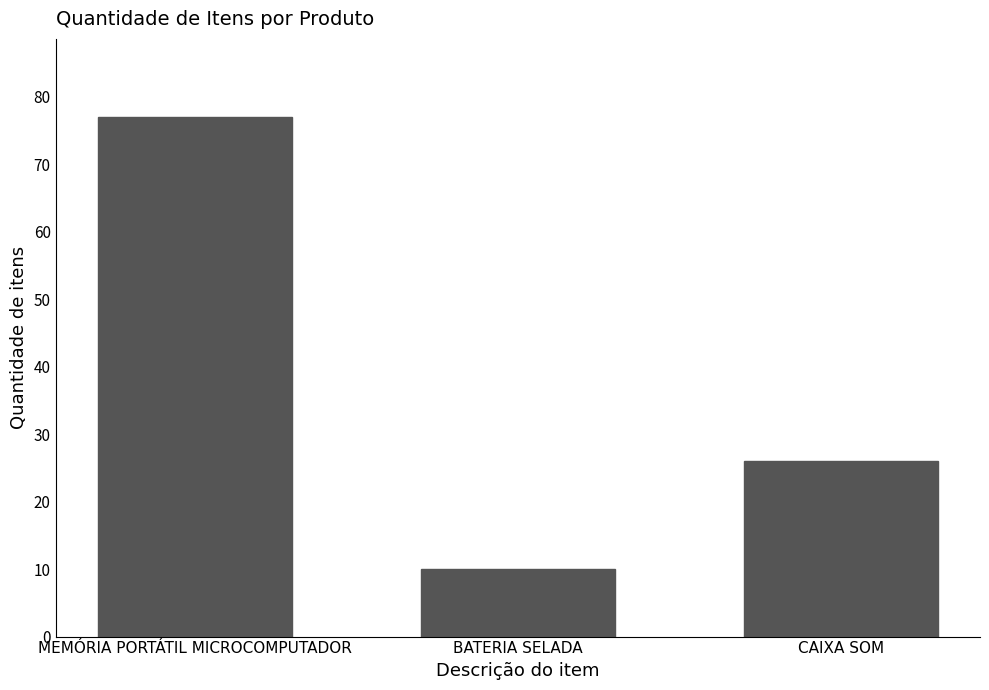

Approximately how many times larger is the value at BATERIA SELADA compared to MEMÓRIA PORTÁTIL MICROCOMPUTADOR?

0.1